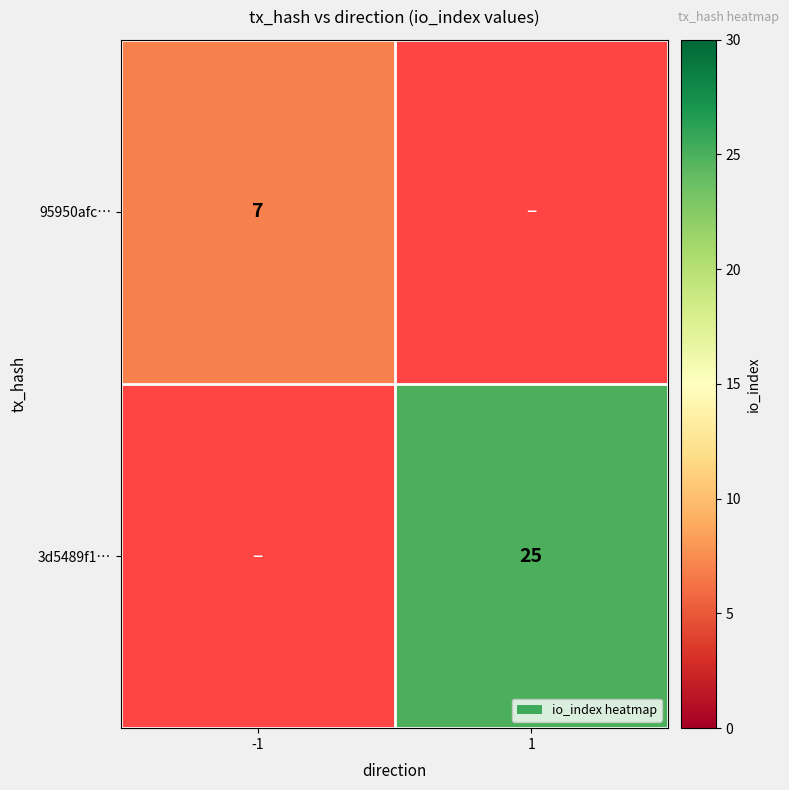

What is the maximum value shown in the chart?

25.0